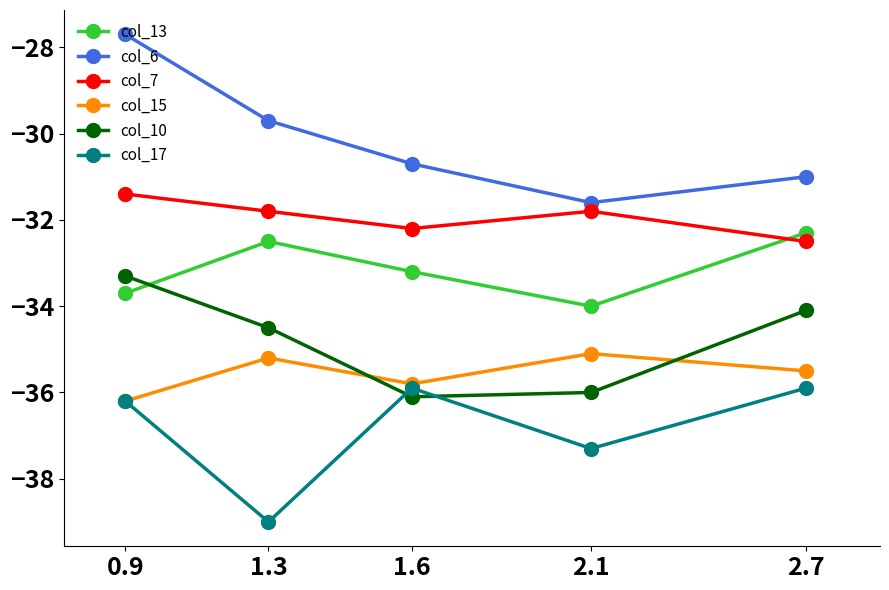

List the labels in order of col_15 value, smallest first.

0.9, 1.6, 2.7, 1.3, 2.1